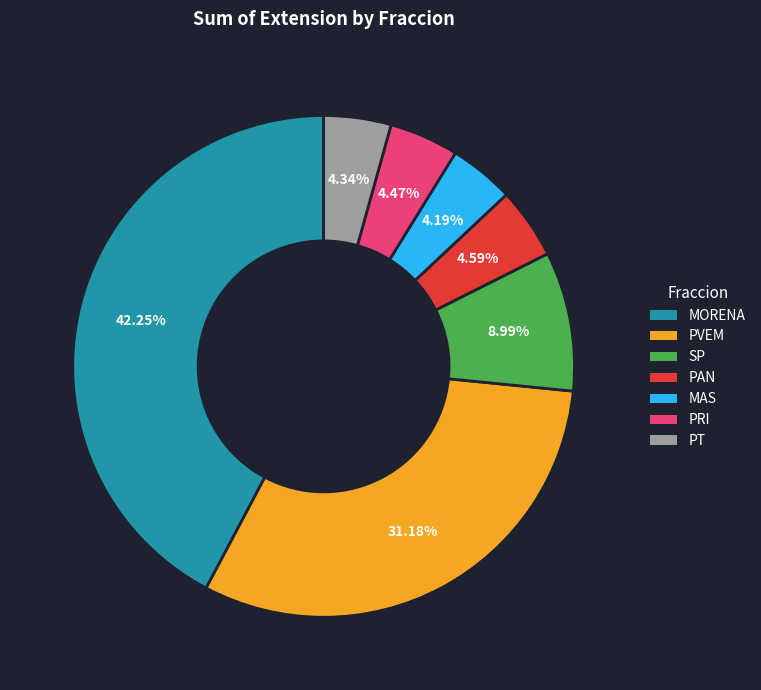

The PVEM slice represents 31% of the pie. True or false?

True